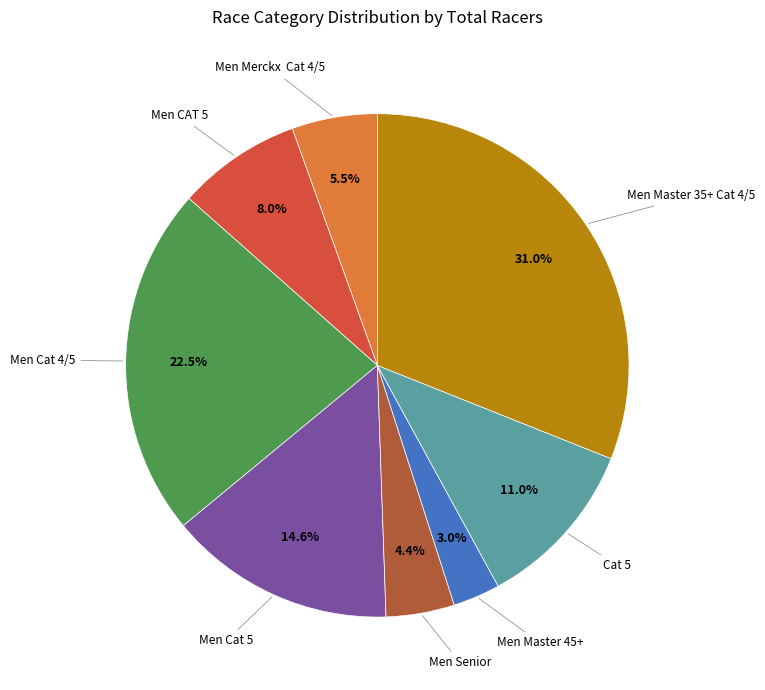

Is there any slice that represents more than half of the pie?

No